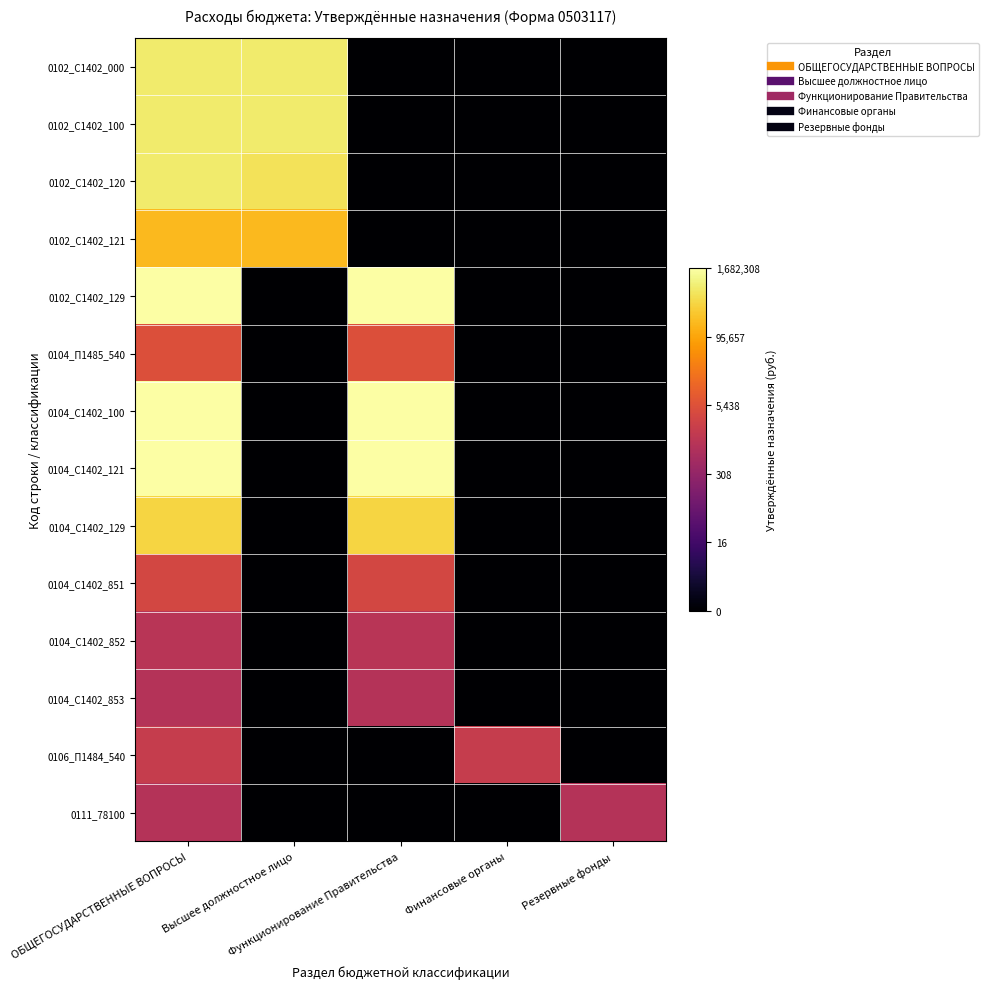

List the series in order of their peak value, lowest first.

0104_С1402_853, 0111_78100, 0104_С1402_852, 0106_П1484_540, 0104_С1402_851, 0104_П1485_540, 0102_С1402_121, 0104_С1402_129, 0102_С1402_000, 0102_С1402_100, 0102_С1402_120, 0104_С1402_121, 0104_С1402_100, 0102_С1402_129